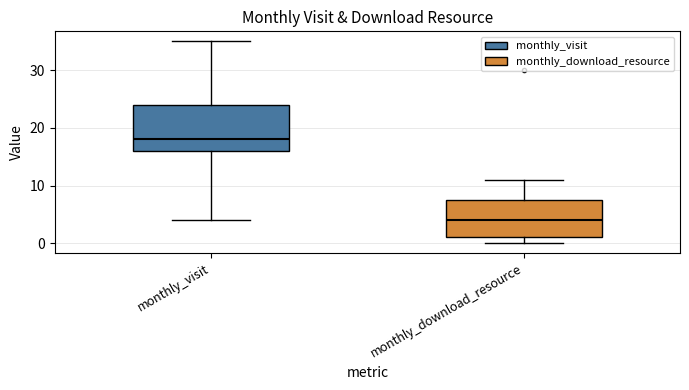

Reading left to right, read every box against the y-axis: the position of its median line, the range the box covers, and the ends of its whiskers. The values are not printed on the chart, so give them approximately, as read against the axis.

monthly_visit: median 18, box 16 to 24, whiskers 4 to 35
monthly_download_resource: median 4, box 1 to 8, whiskers 0 to 11